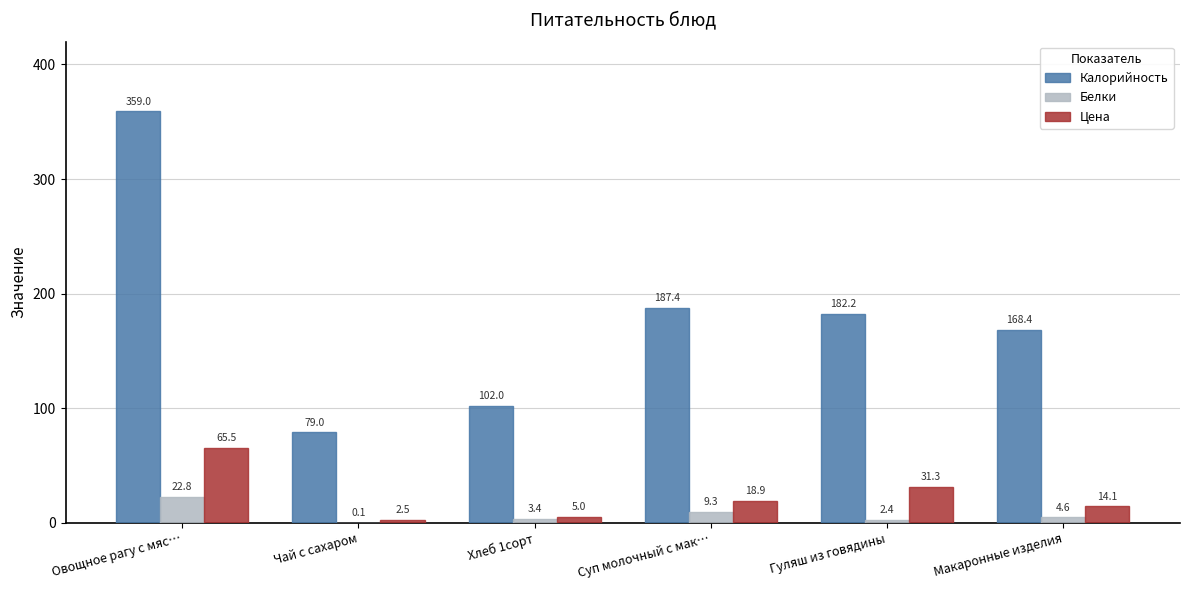

Is it true that Цена equals 6.4 at Гуляш из говядины?

False